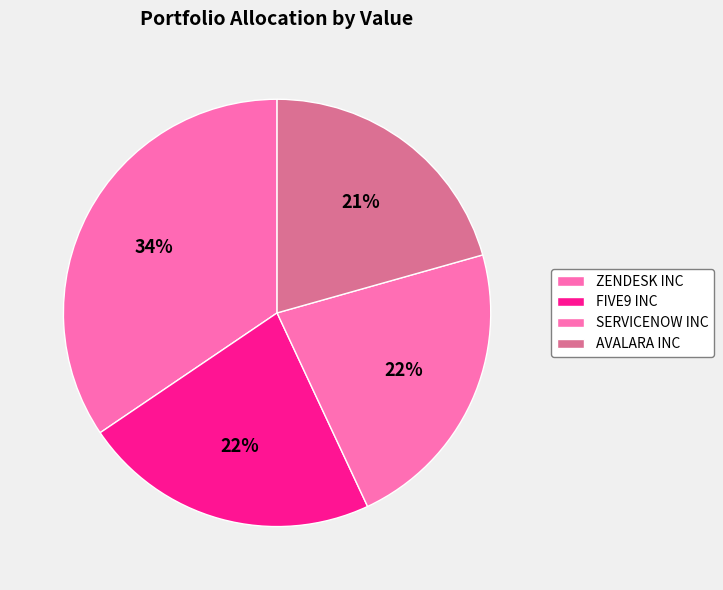

What percentage is the AVALARA INC slice, to the nearest percent?

21%